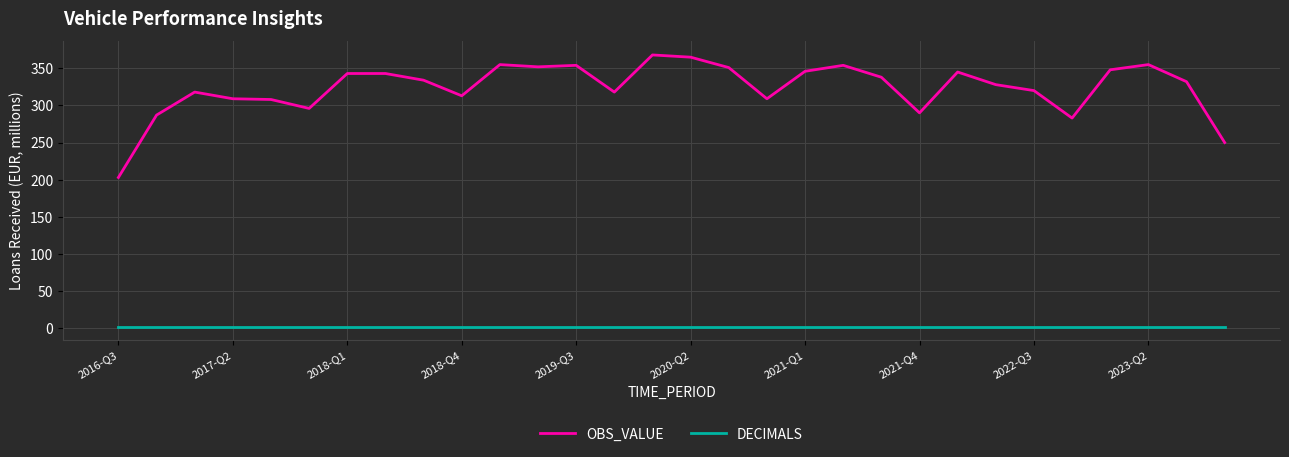

What is the greatest value displayed?

368